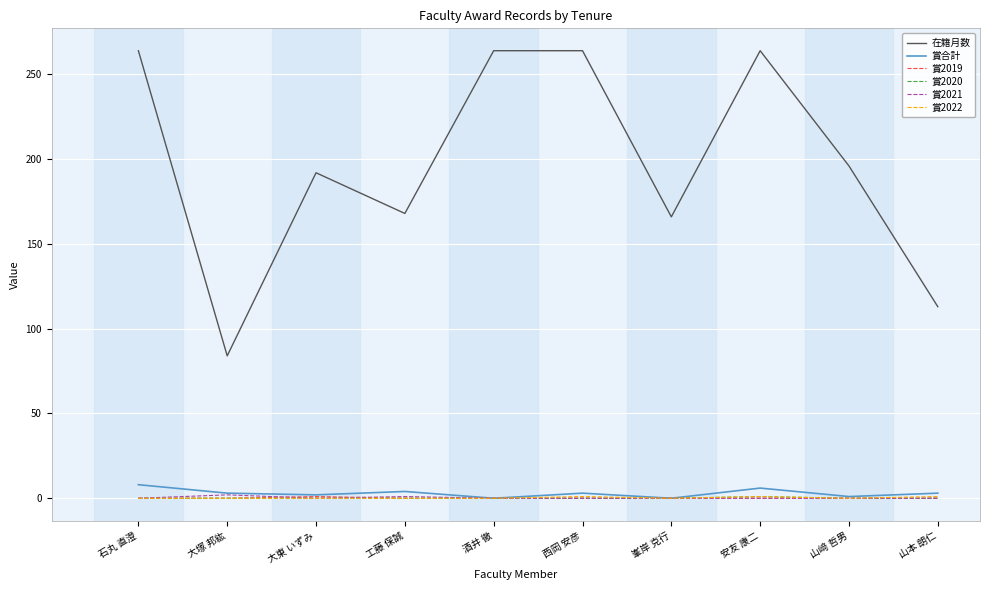

The 賞2022 series shows 0 at 峯岸 克行. True or false?

True